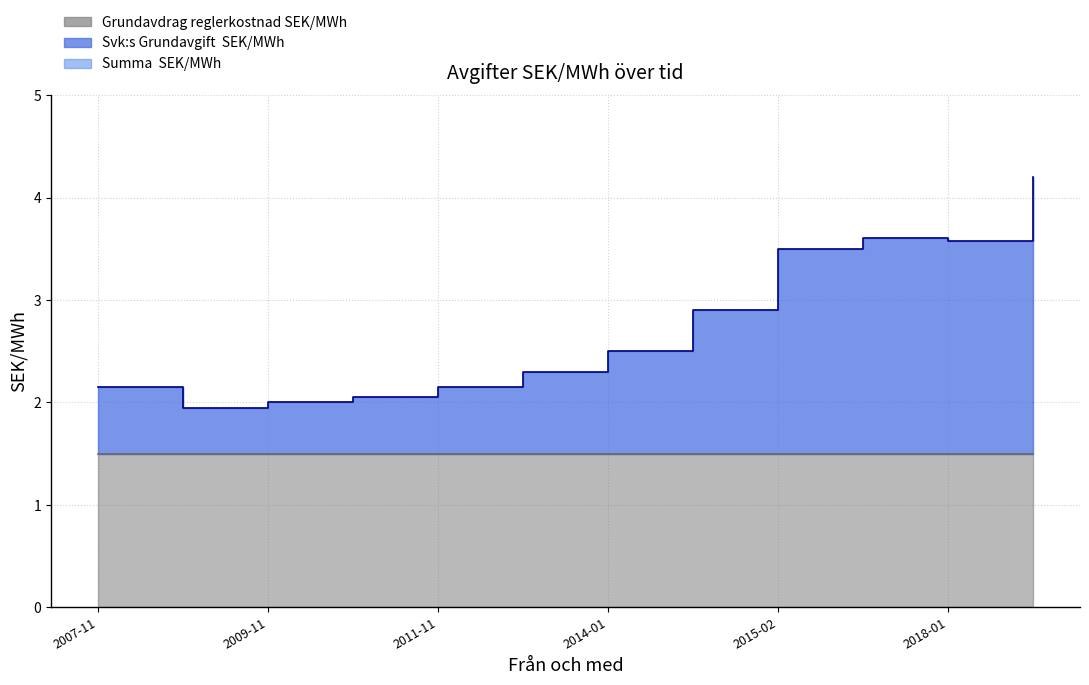

How many lines are shown in the chart?

3